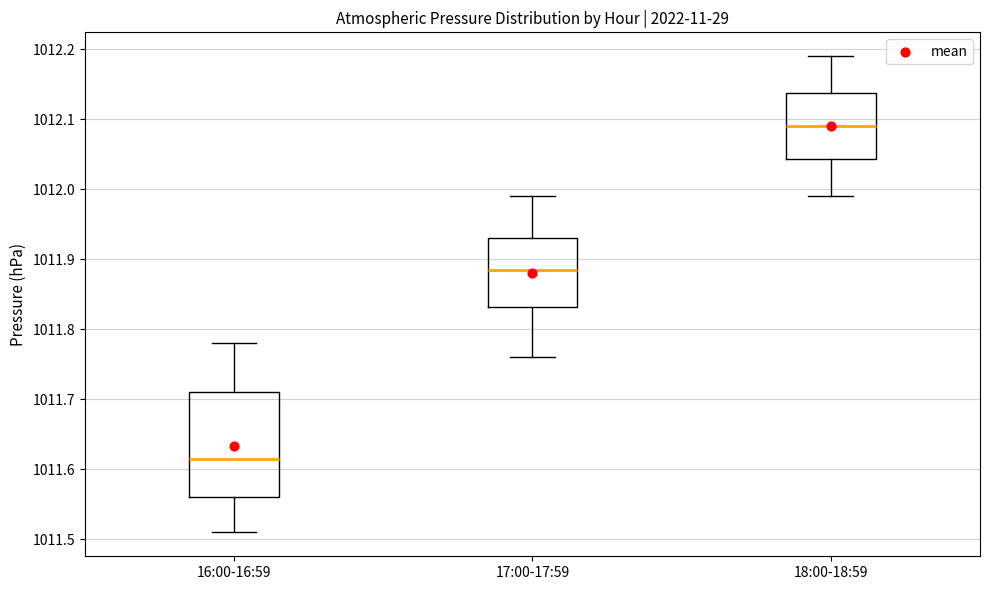

Comparing the boxes themselves (not the whiskers), which one is the tallest?

16:00-16:59